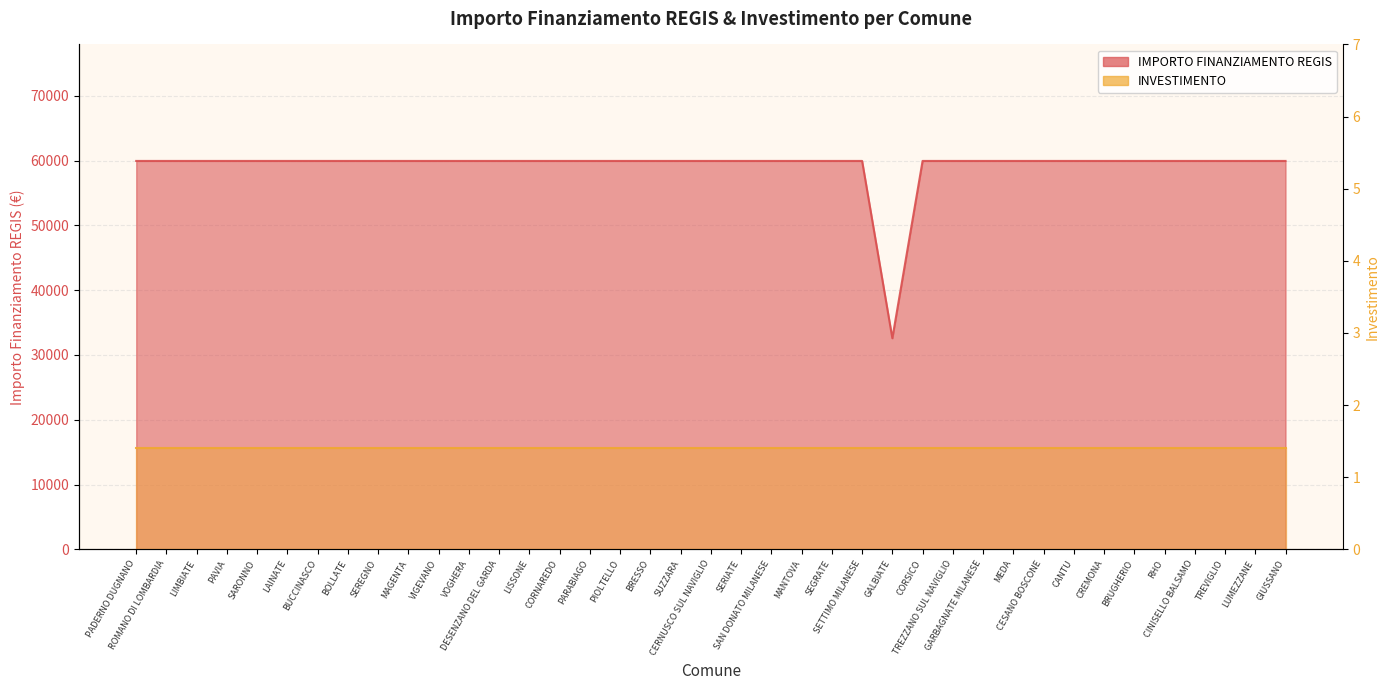

What position from the right is PAVIA?

36